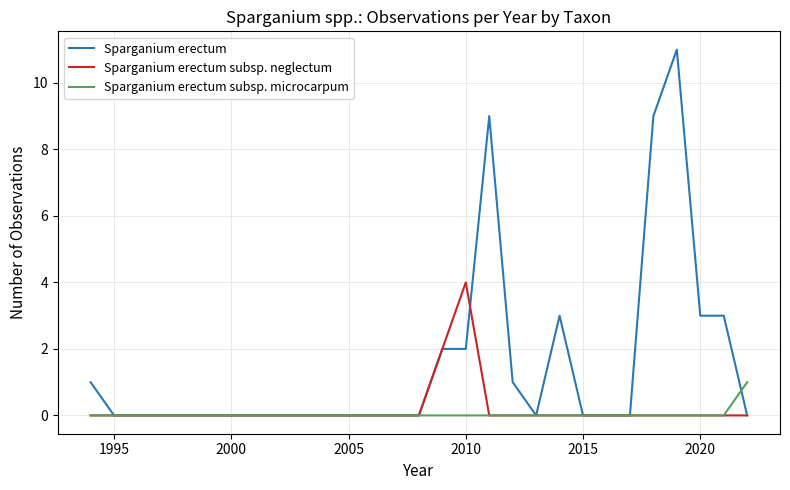

What is the highest value of the Sparganium erectum subsp. neglectum series?

4